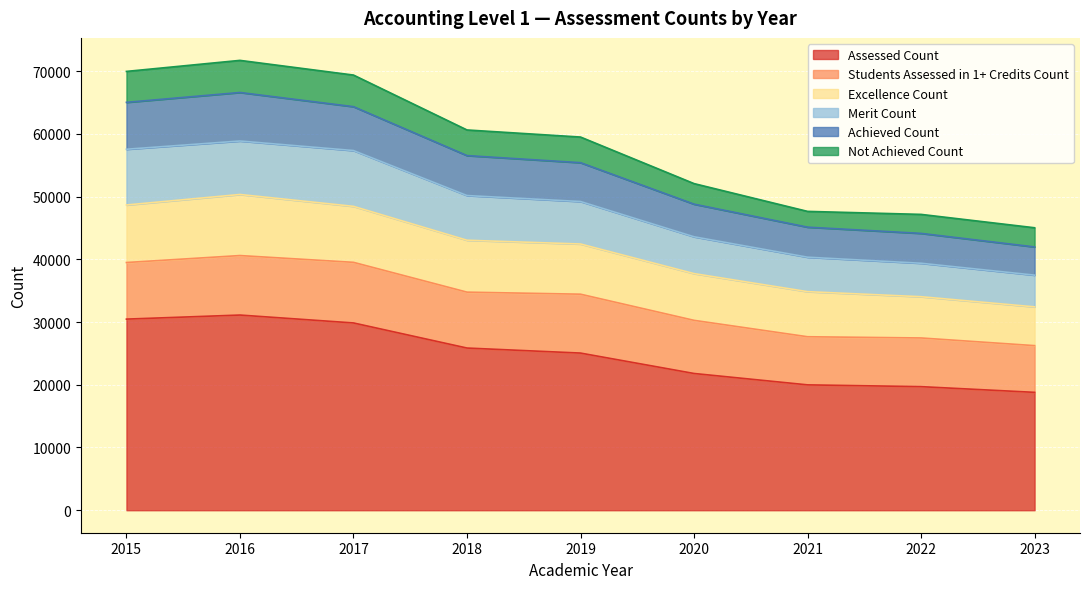

What value does the Achieved Count series have at 2019?

55398